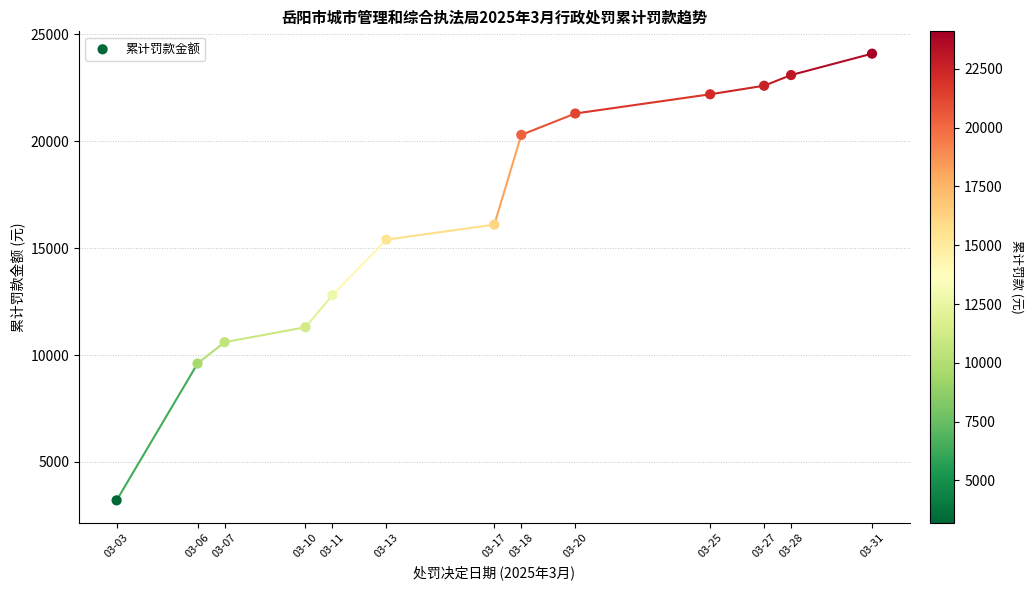

What Y value in the scatter plot is closest to 13650?

12800